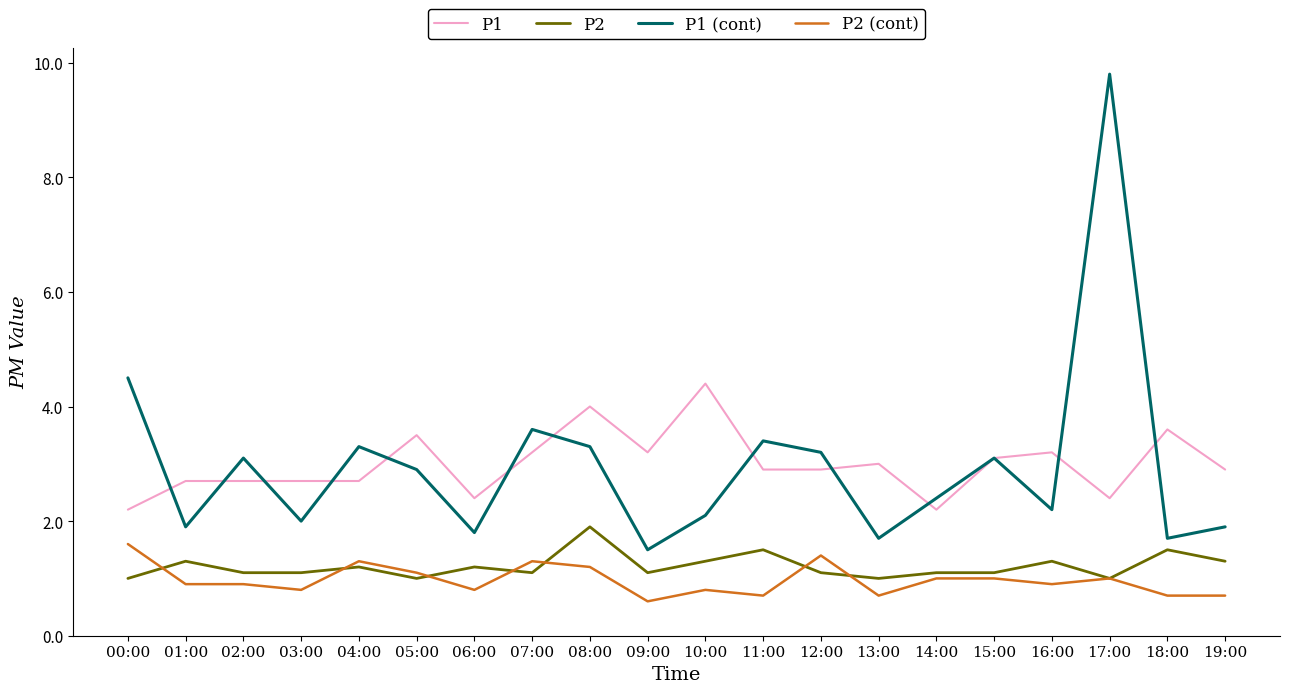

Read the P2 value at 19:00.

1.3